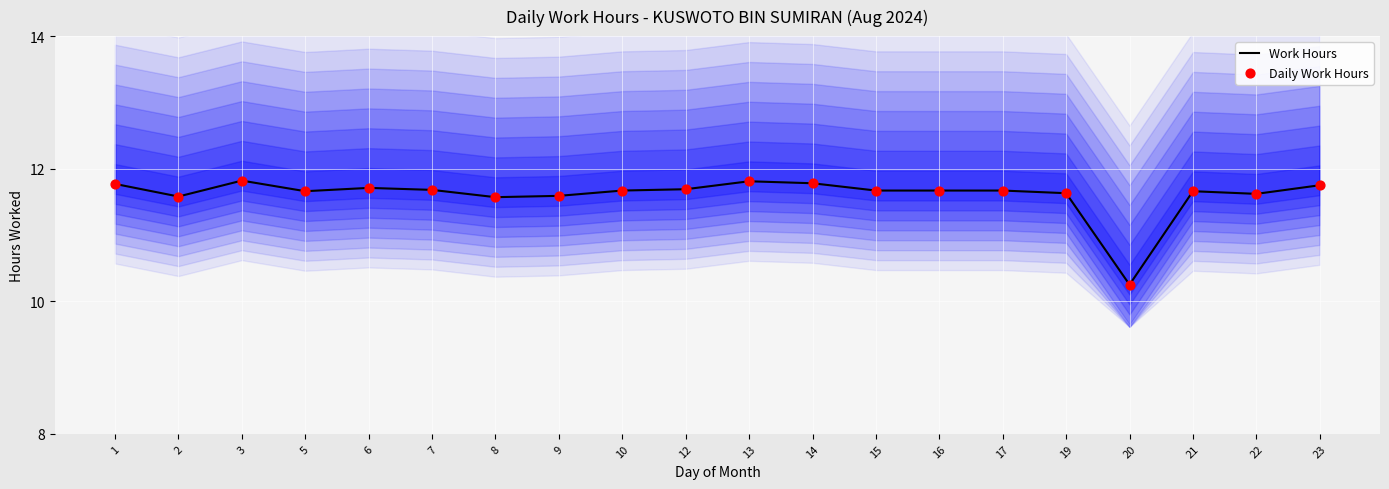

Which series has the largest total across all categories?

Work Hours